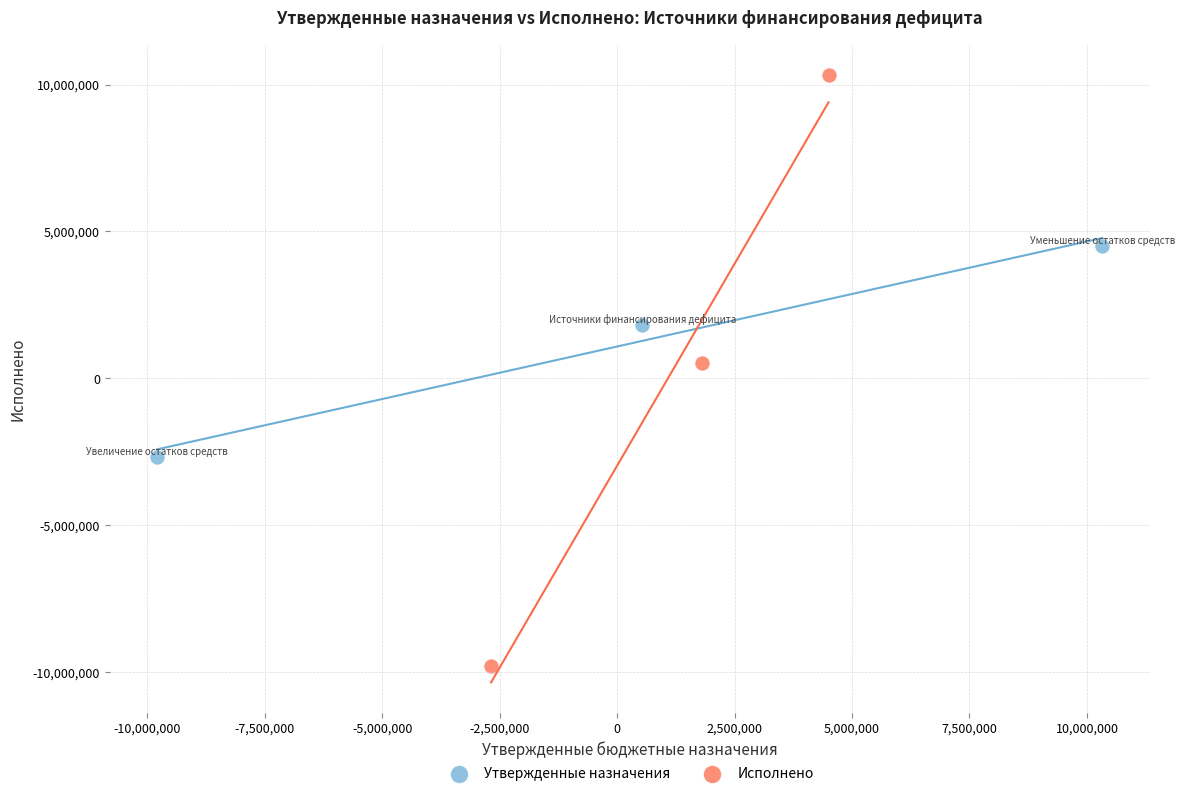

Which series has the largest Y range (max minus min)?

Исполнено